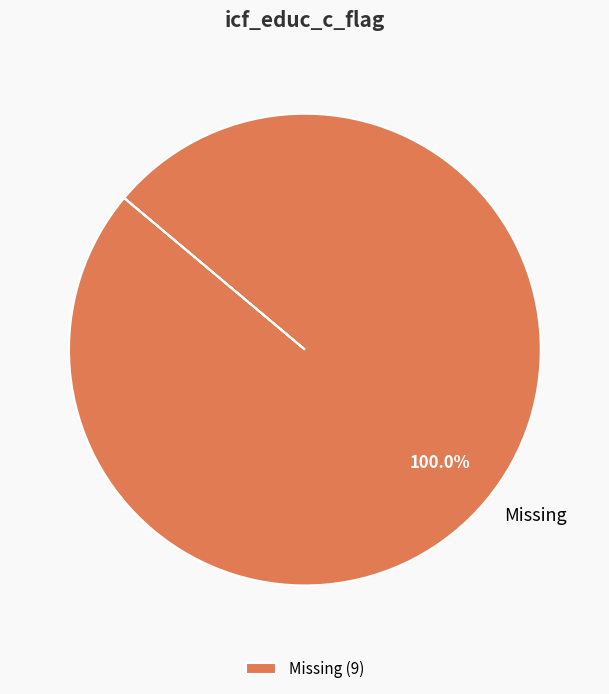

Does Missing represent more than half of the total?

Yes